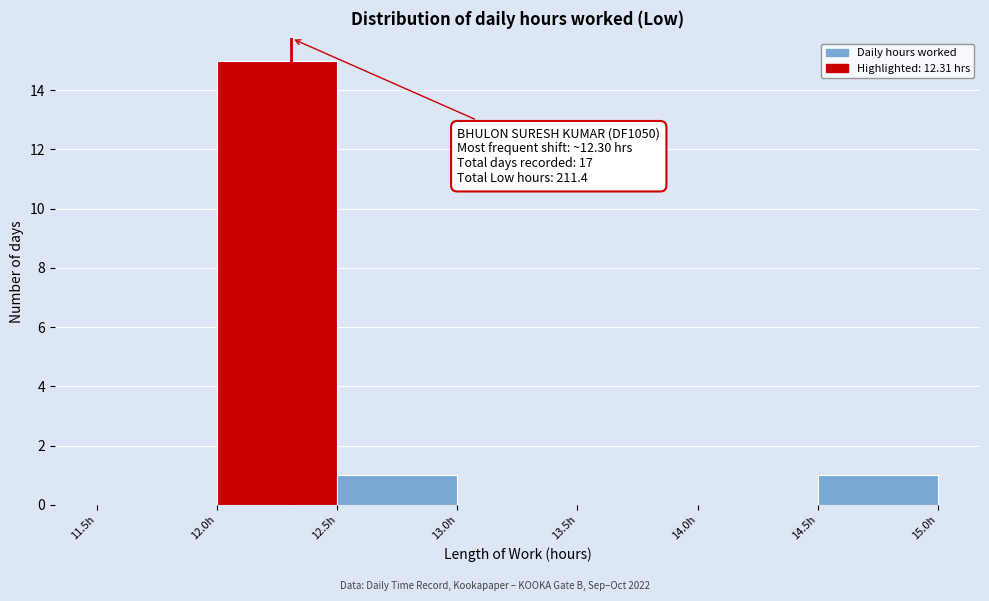

Over which range of the x-axis is the bar tallest?

12.0 to 12.5